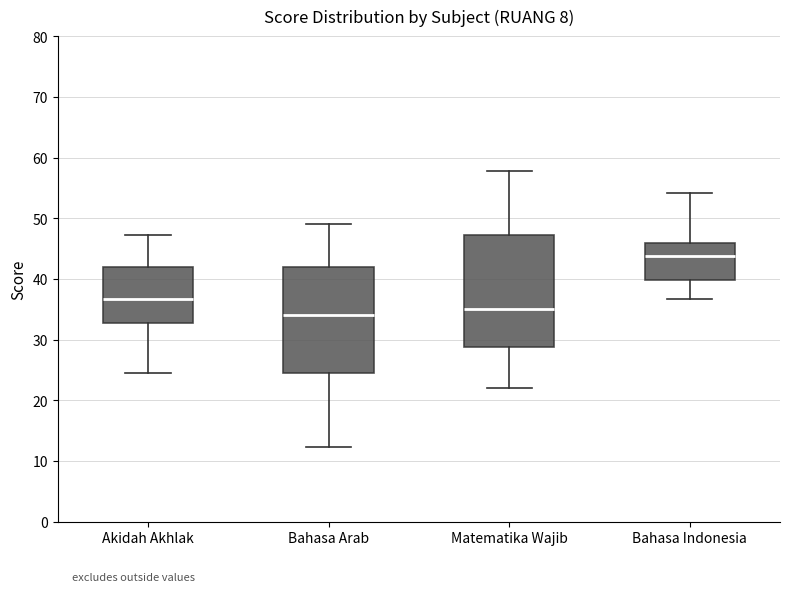

Where is the upper edge of the box for Bahasa Indonesia on the y-axis? The values are not printed on the chart, so give them approximately, as read against the axis.

46